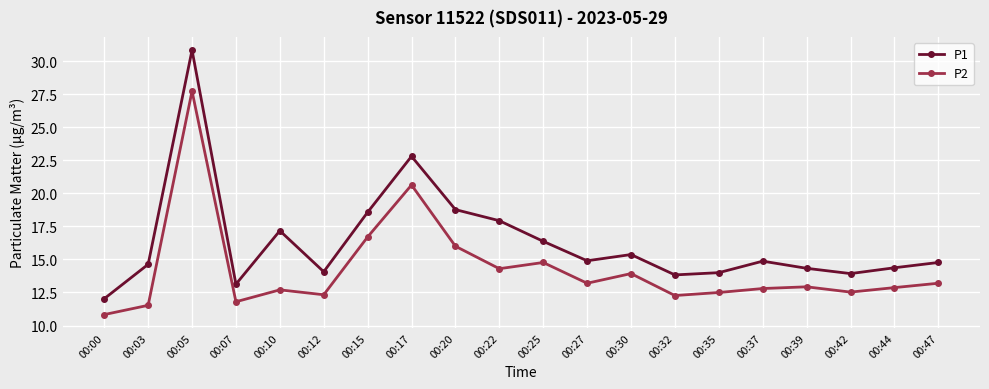

Is this an area chart (filled region under the line)?

No